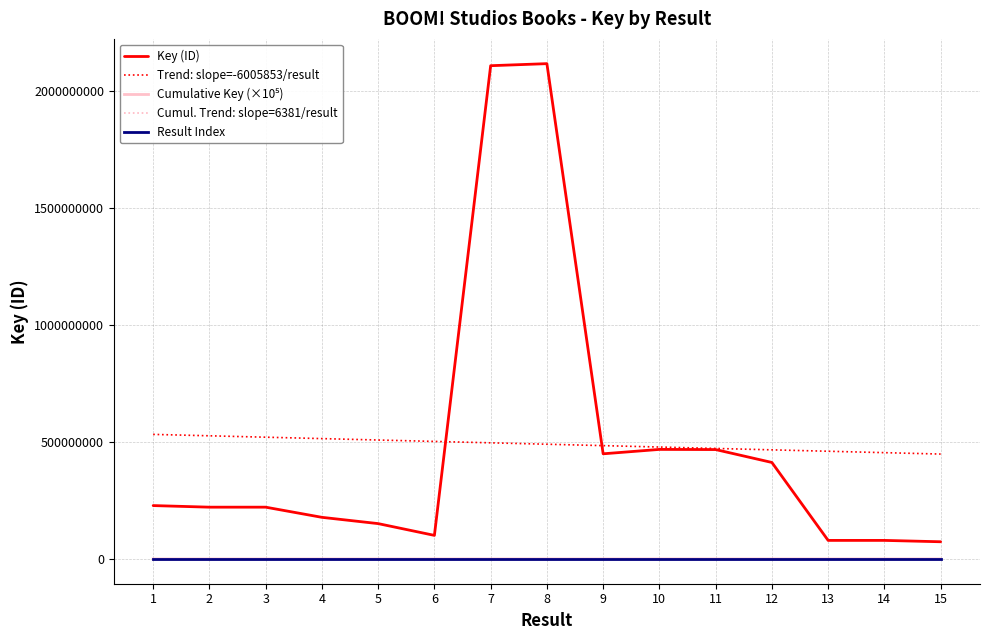

How many interior local valleys (lower than both neighbors) does the data have?

3